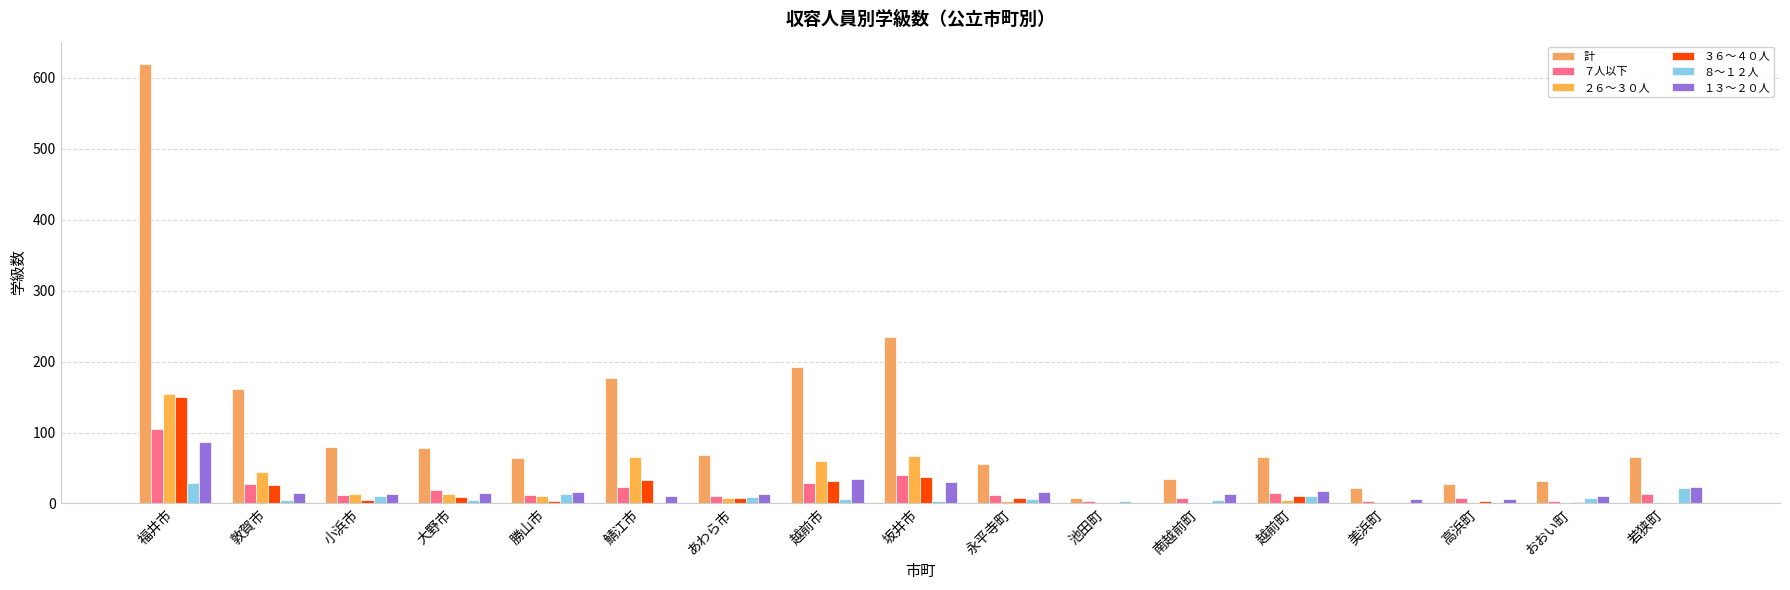

What is the spread (max minus min) of values at 若狭町?

65